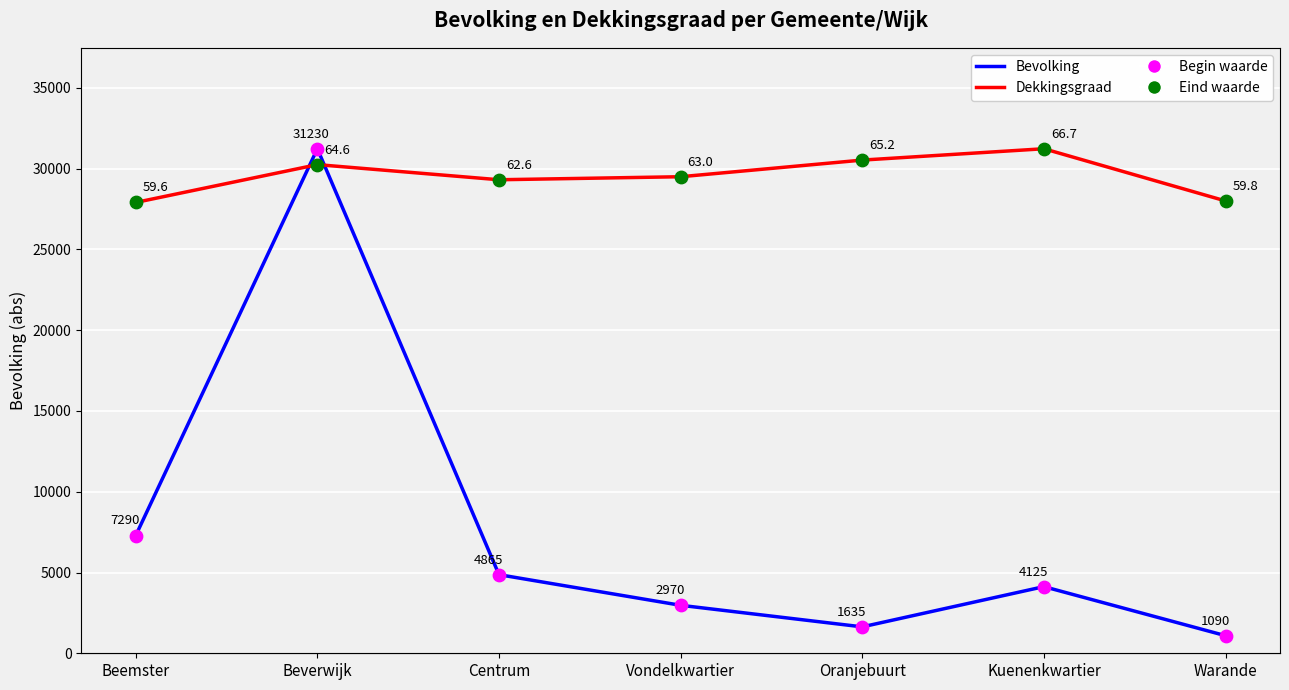

What is the total value across all series at Kuenenkwartier?

70710.0